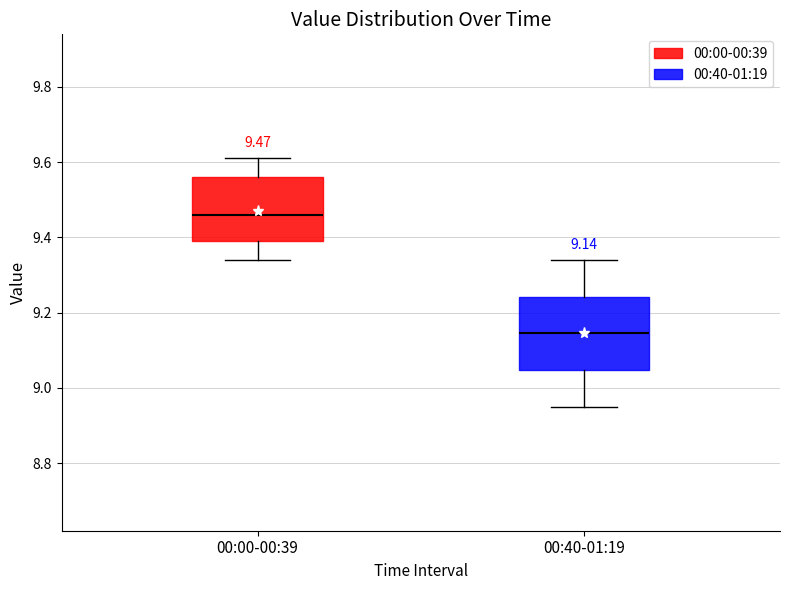

Which box's median line is the lowest?

00:40-01:19